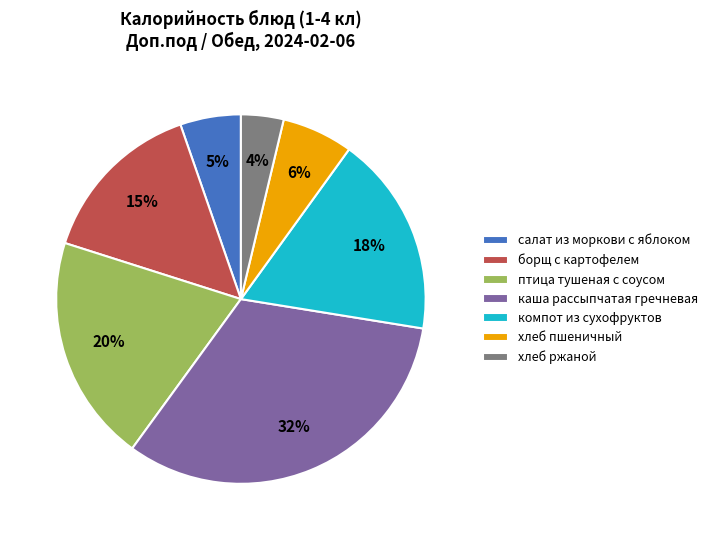

To the nearest percent, what is the average slice percentage?

14%